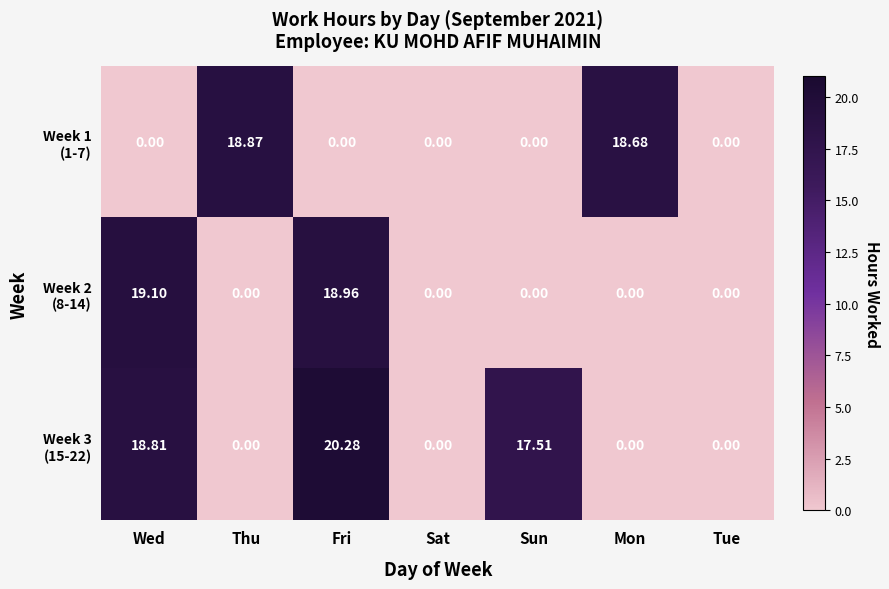

At which category is the sum across all series the highest?

Fri